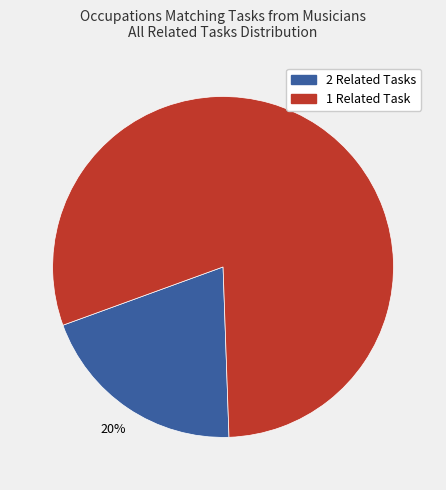

How many slices are in this pie chart?

2